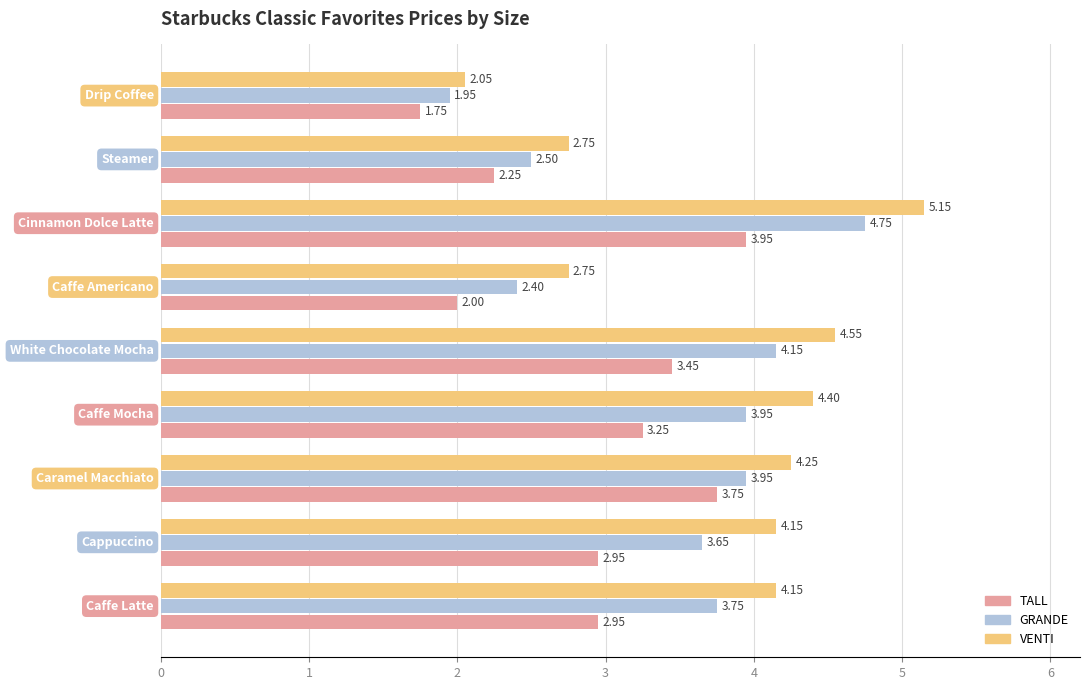

Which series has the widest spread of values?

VENTI